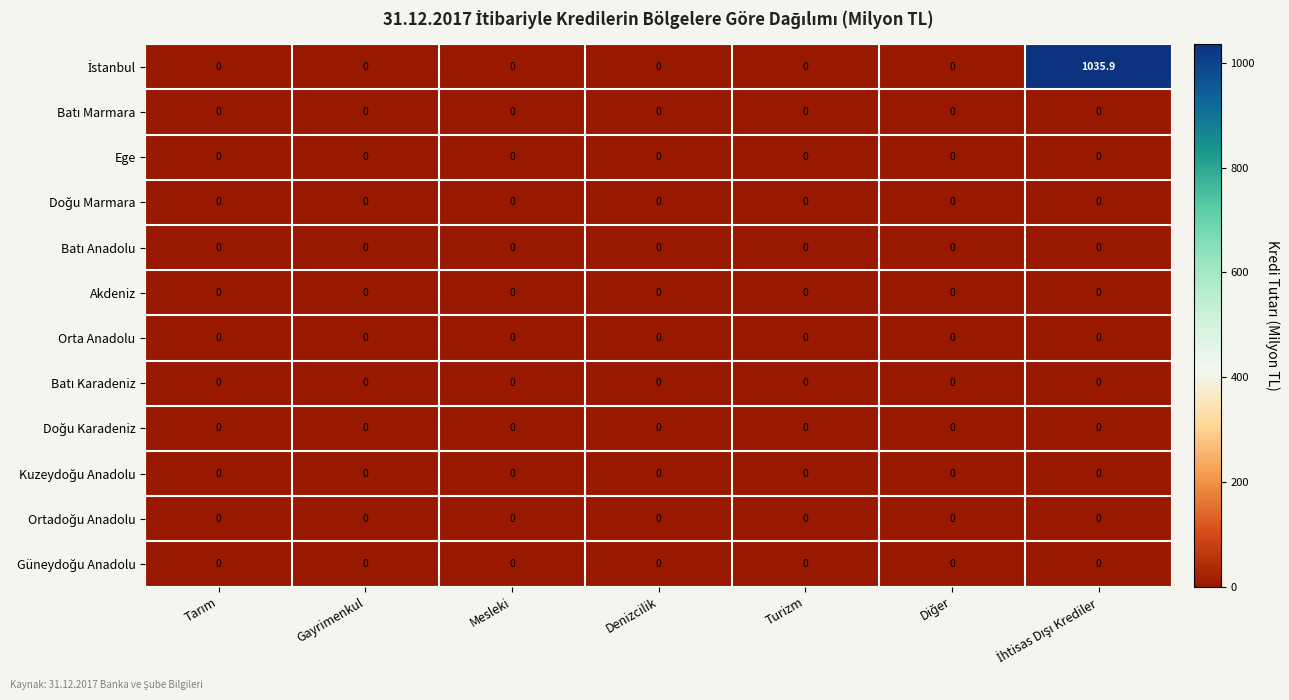

The value of Orta Anadolu at Turizm is 0.0. True or false?

True